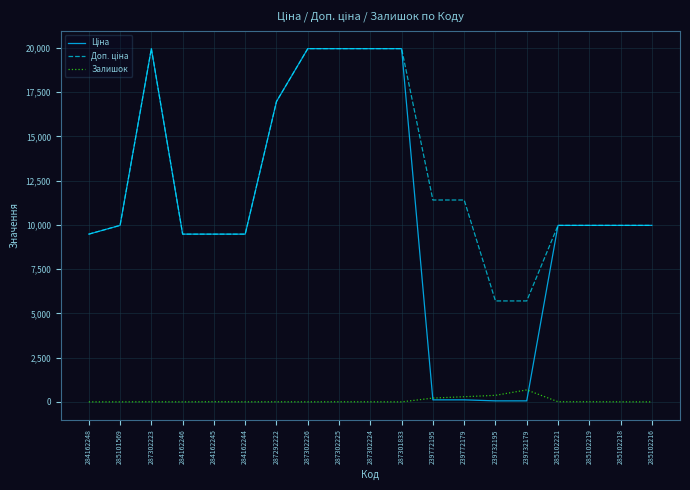

What is the spread (max minus min) of values at 285102221?

9967.0